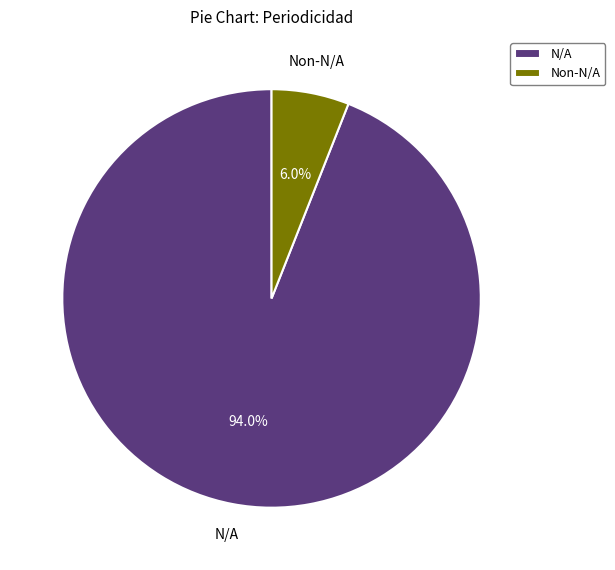

Approximately how many times larger is the value at N/A compared to Non-N/A?

15.7